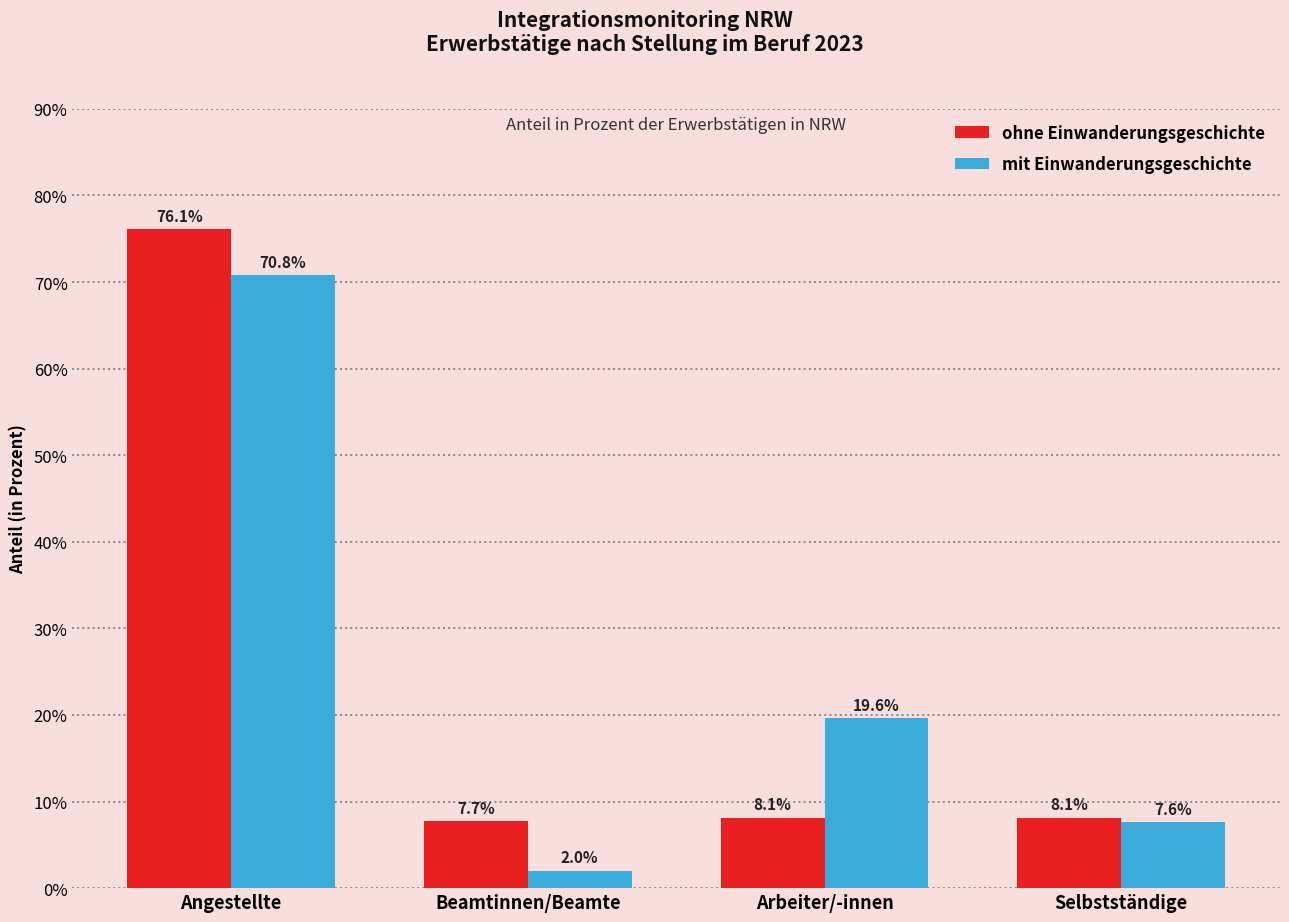

What is the difference between the mit Einwanderungsgeschichte values at Angestellte and Selbstständige?

63.2